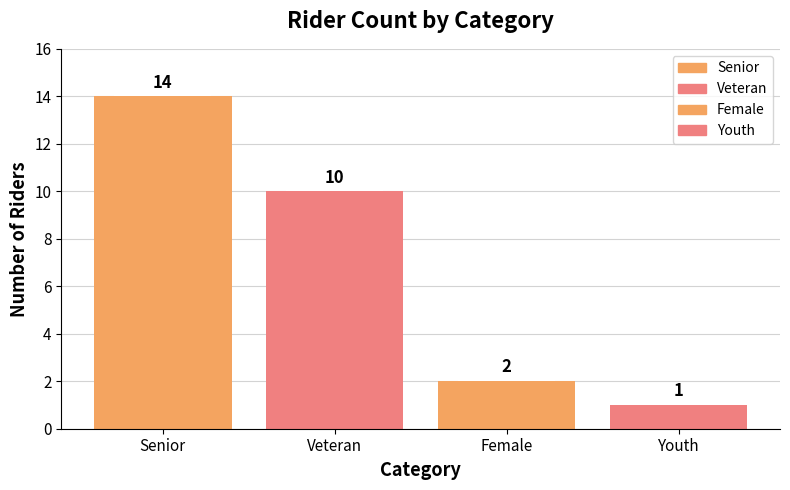

Where is the data nearest to the value 7?

Veteran